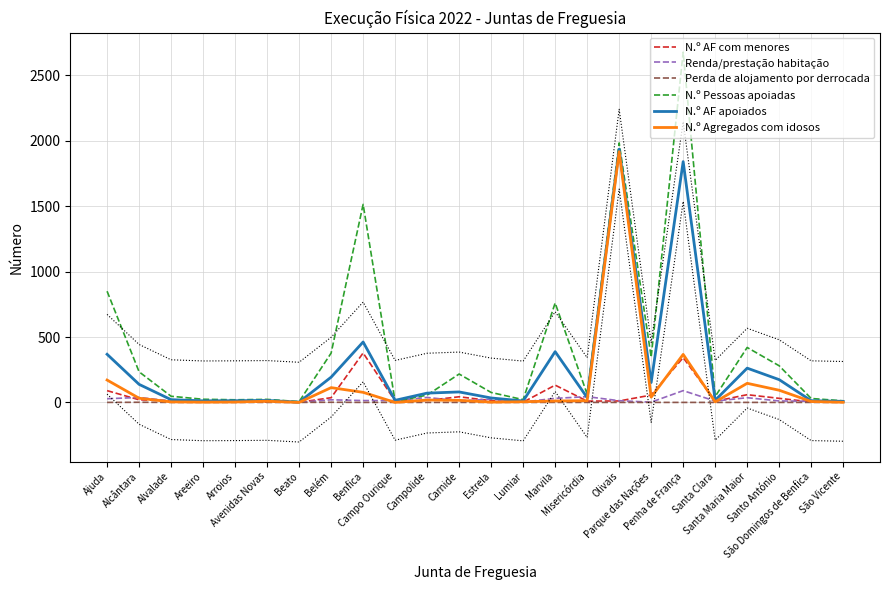

Where is the first local minimum for N.º Pessoas apoiadas?

Arroios